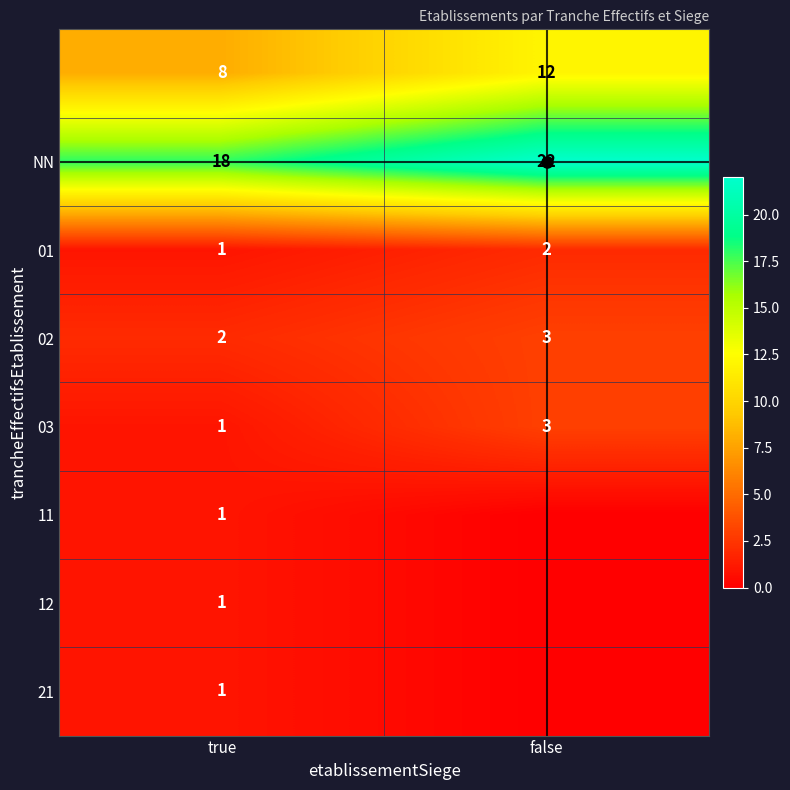

Is the value of NN at false greater than the value of 02 at true?

Yes